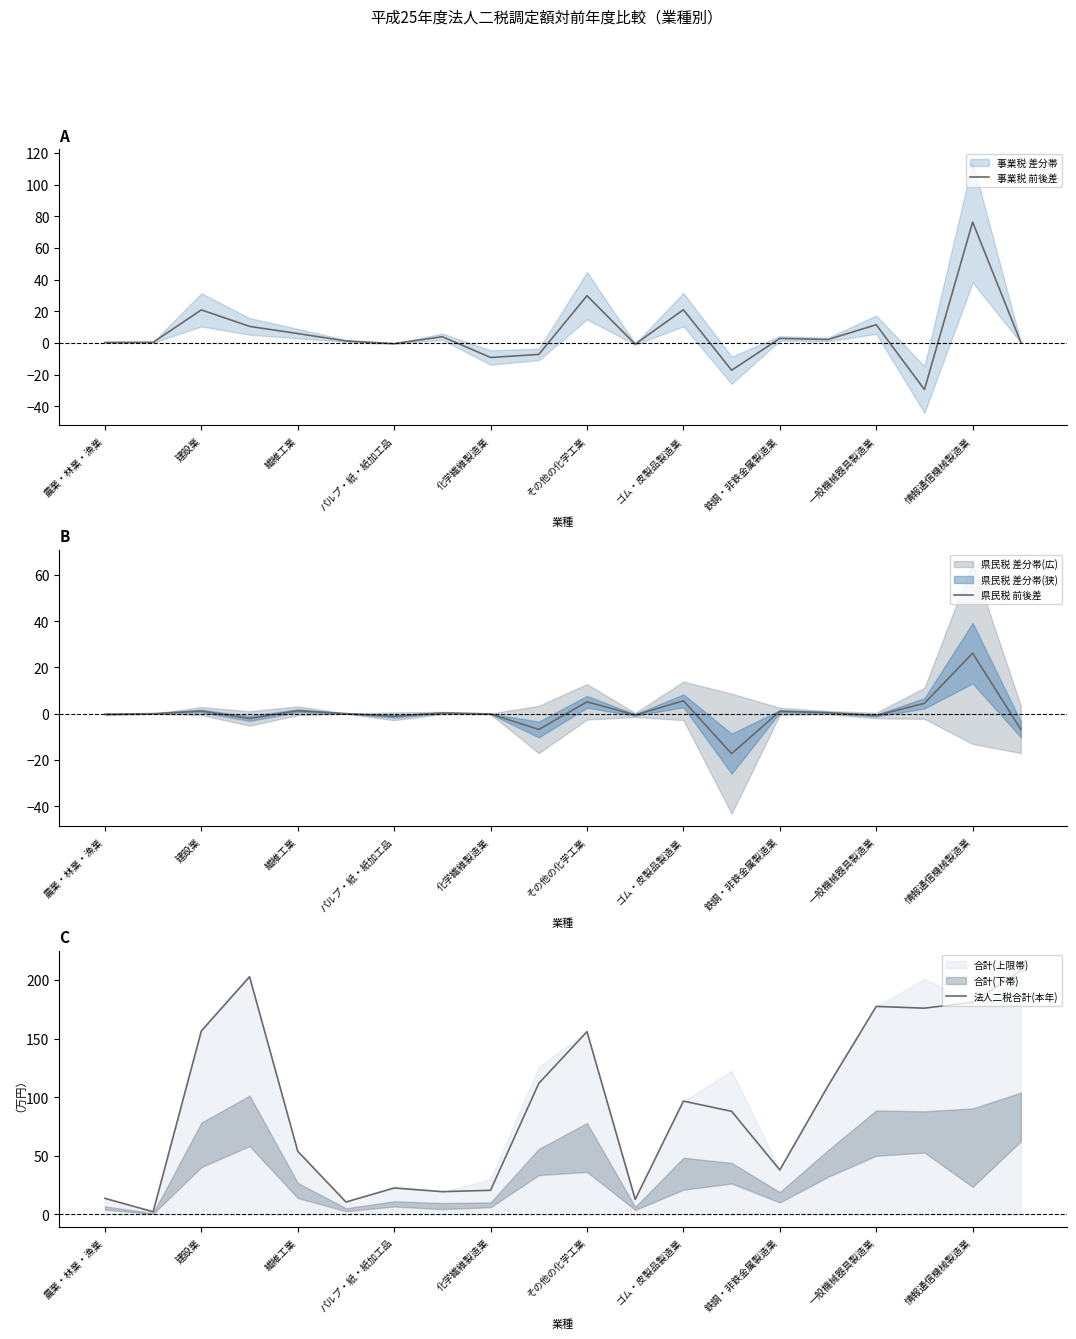

Which series has the largest total across all categories?

法人二税合計(本年)